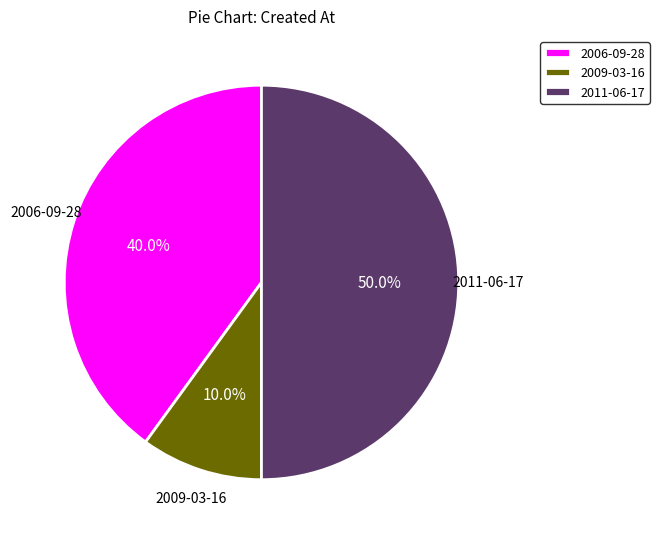

Combined, what portion of the pie is 2011-06-17 and 2006-09-28?

90.0%